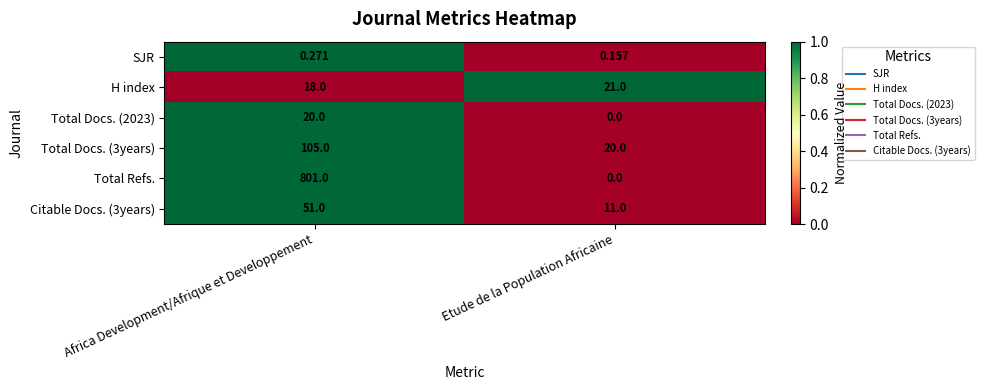

Which category has the lowest value in the H index series?

Africa Development/Afrique et Developpement